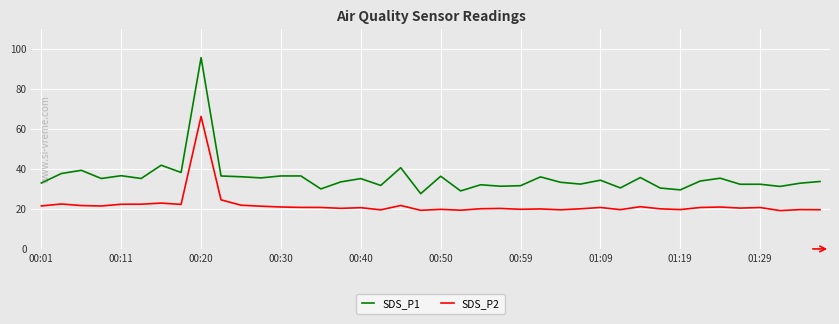

What is the maximum value shown in the chart?

95.8